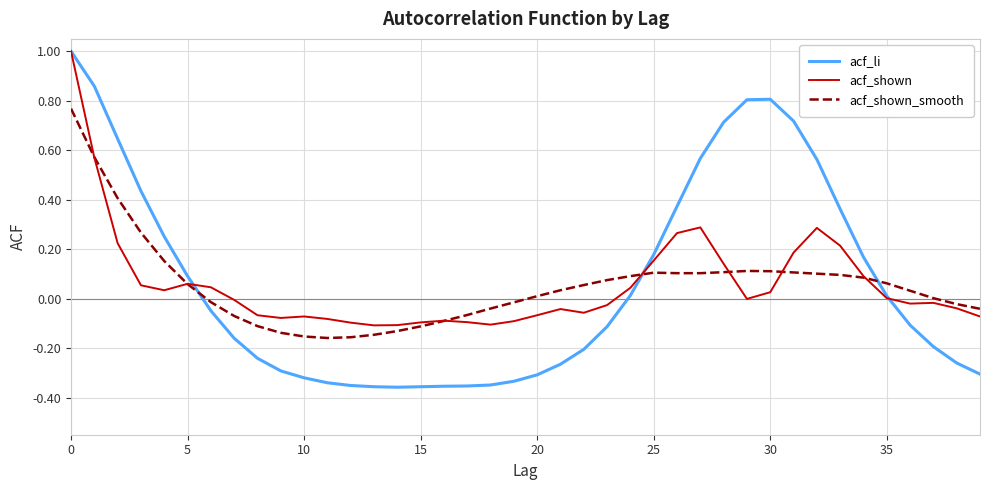

Which series has the widest spread of values?

acf_li